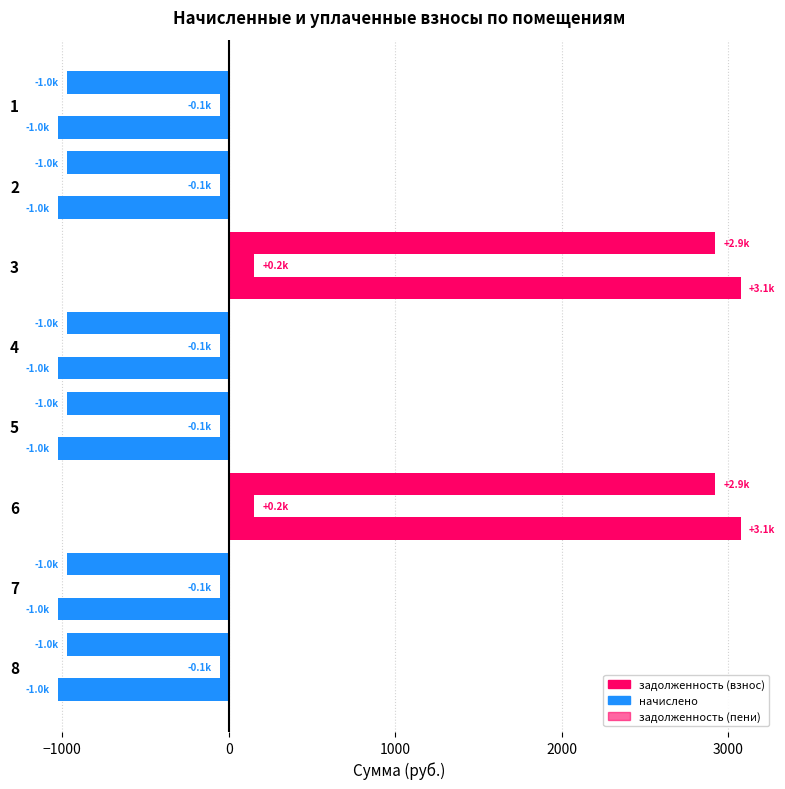

How many values in начислено are below zero?

6